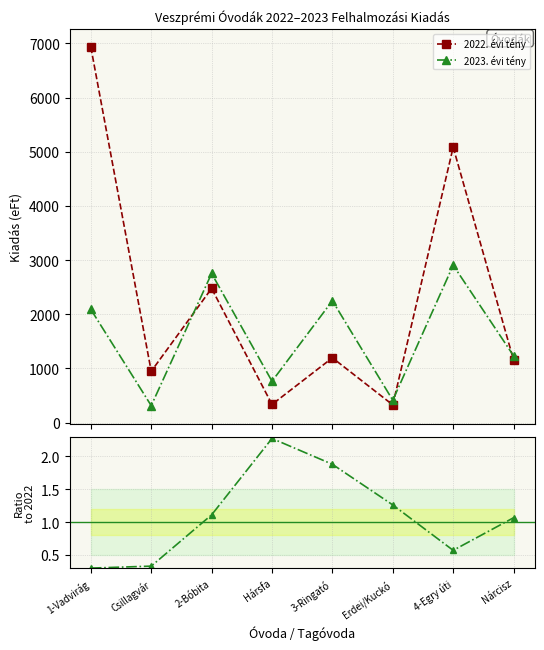

Is it true that 2023. évi tény equals 0.7 at Erdei/Kuckó?

False